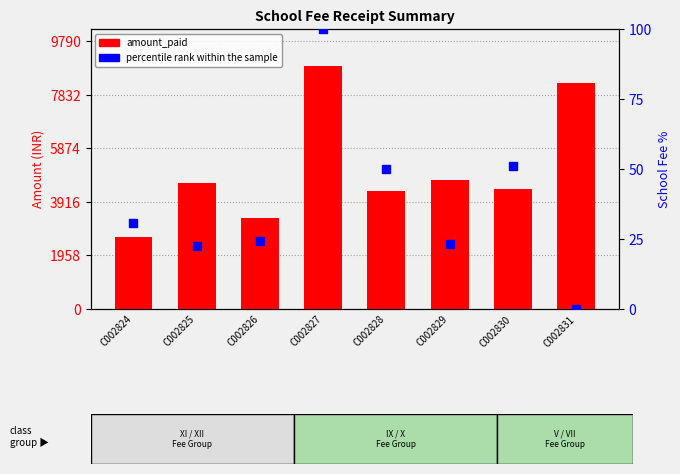

At which category is the sum across all series the highest?

C002827